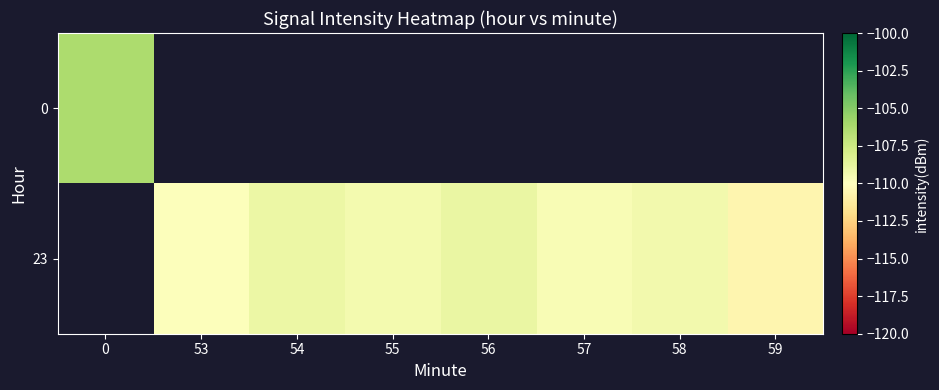

What is the approximate value of 23 at 58?

-109.3